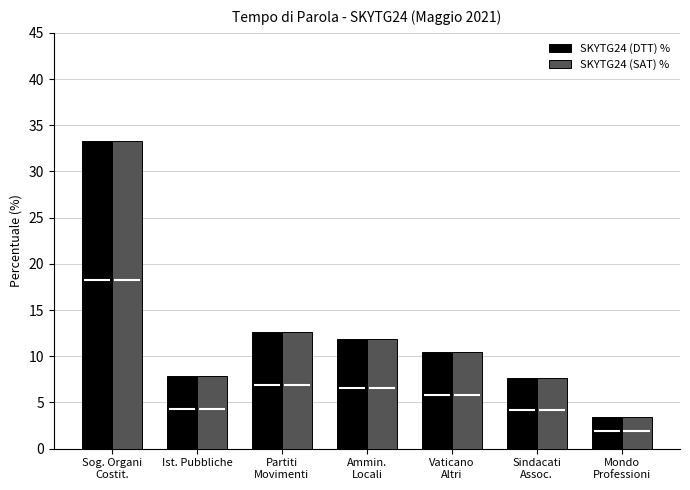

What is the average value of the SKYTG24 (DTT) % series?

12.5